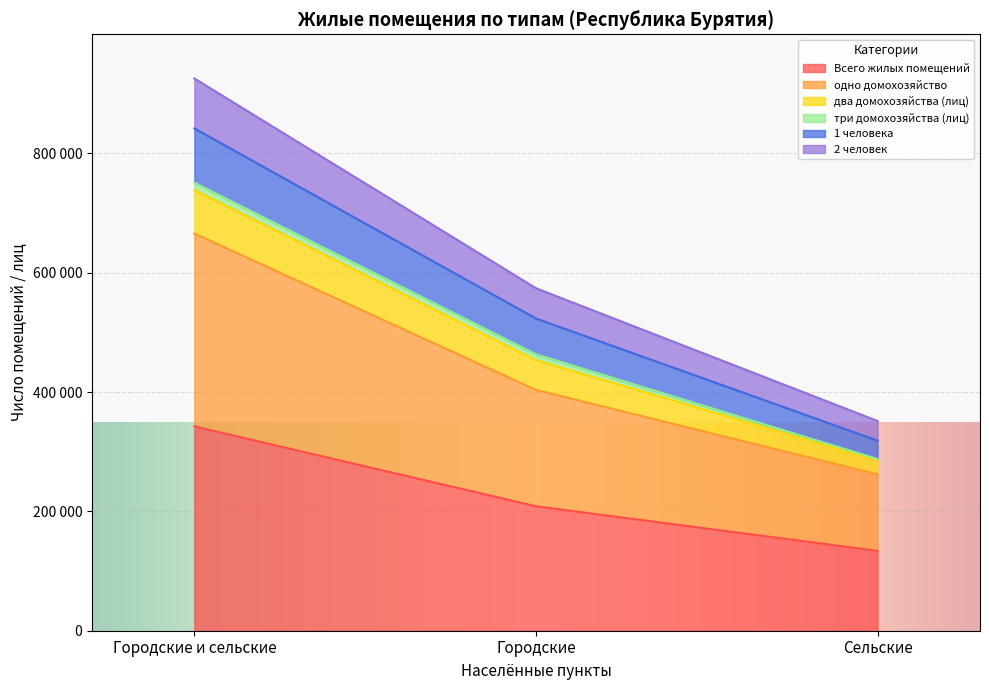

What are all the series names shown in the legend?

Всего жилых помещений, одно домохозяйство, два домохозяйства (лиц), три домохозяйства (лиц), 1 человека, 2 человек